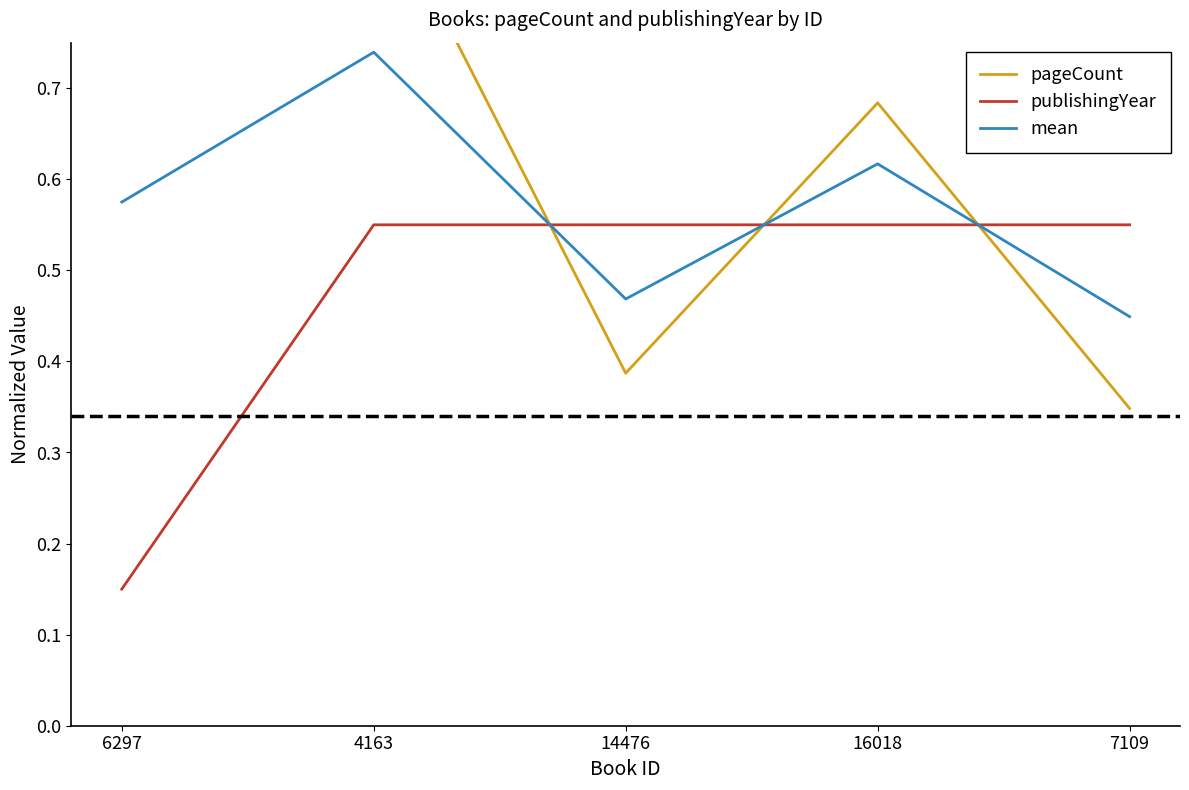

Which has a higher value, 16018 or 6297?

6297